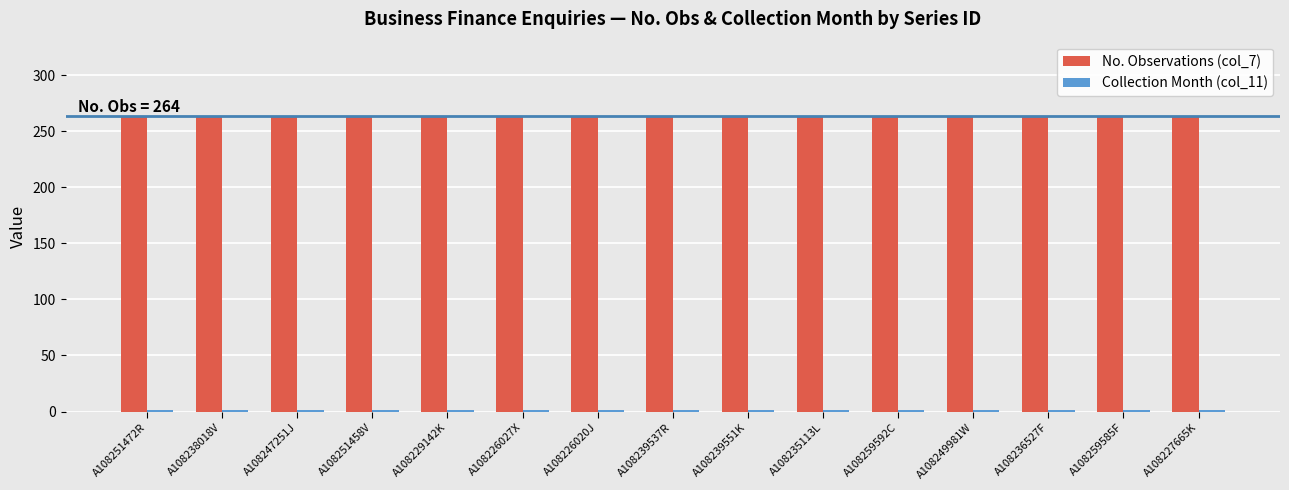

What value does the No. Observations (col_7) series have at A108251472R?

264